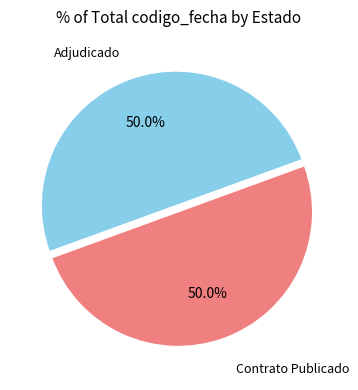

To the nearest percent, what is the average slice percentage?

50%